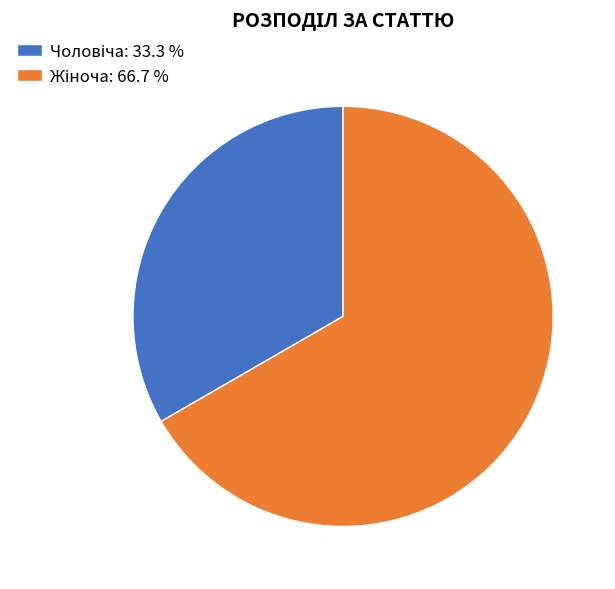

Is there a majority slice in this chart?

Yes